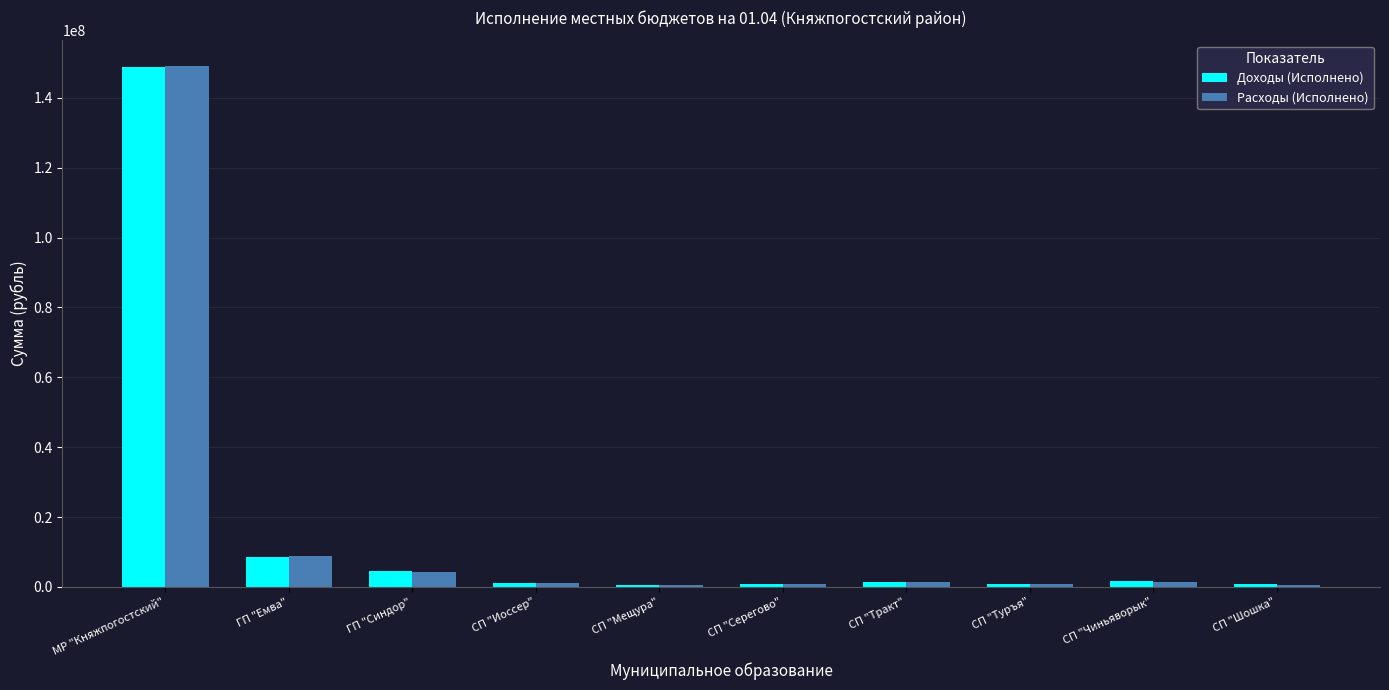

At which category does the chart reach its peak across all series?

МР "Княжпогостский"